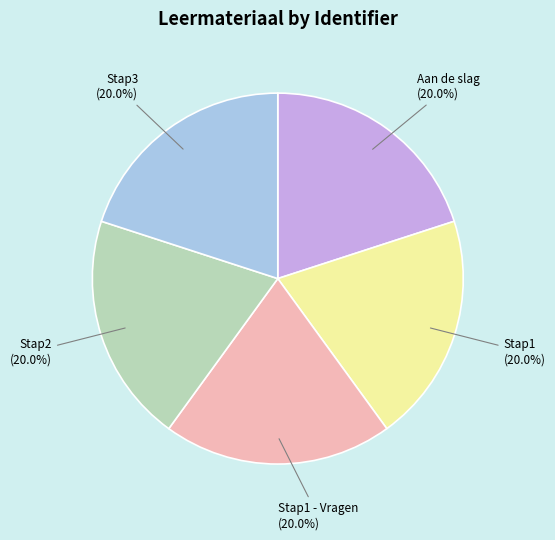

Does any single category account for the majority?

No